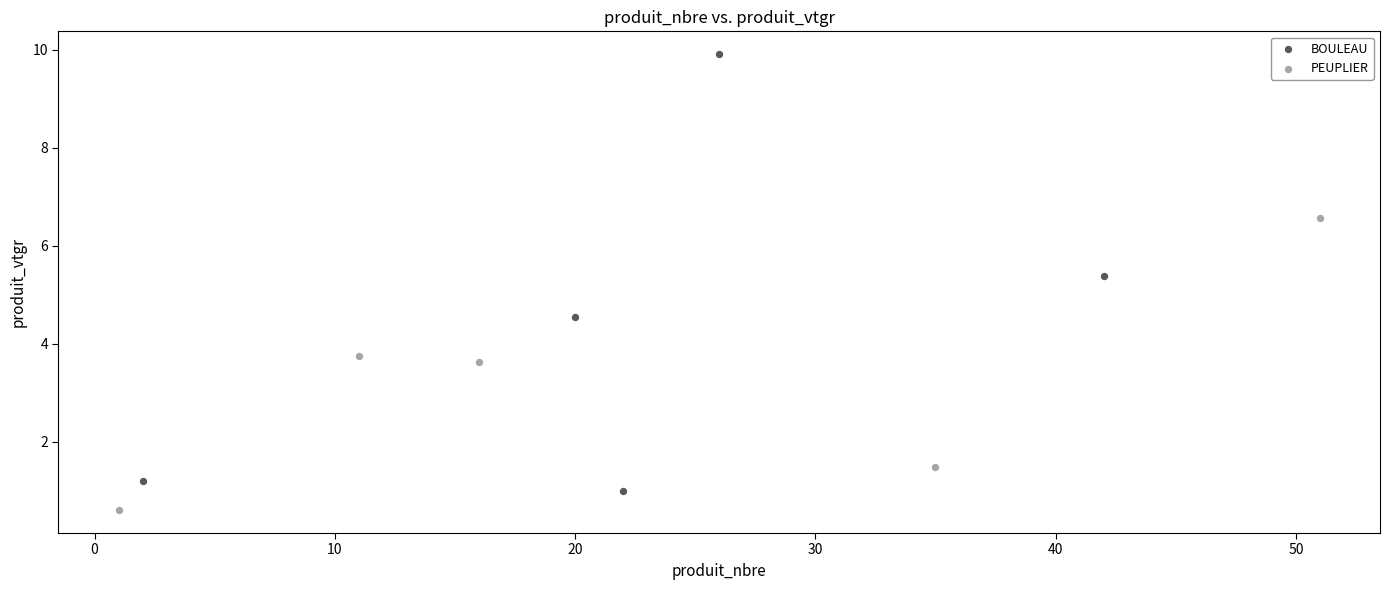

Which series has the largest Y range (max minus min)?

BOULEAU